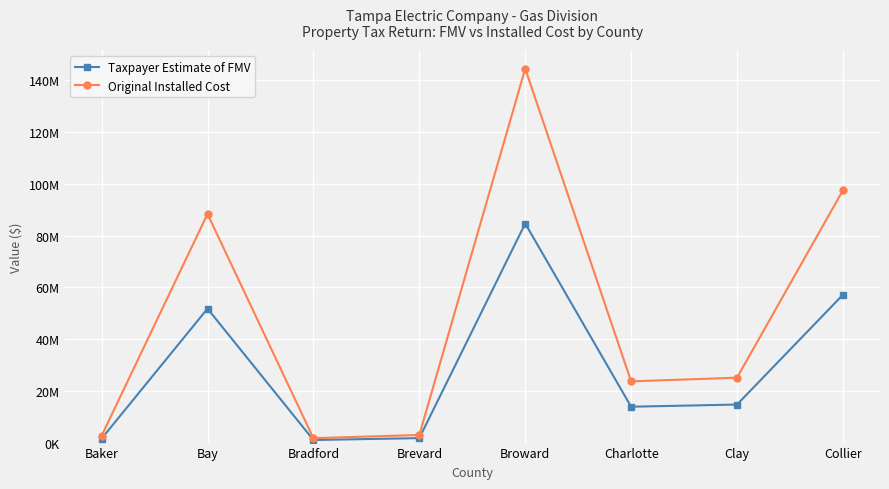

How many interior local peaks does the Taxpayer Estimate of FMV series have?

2